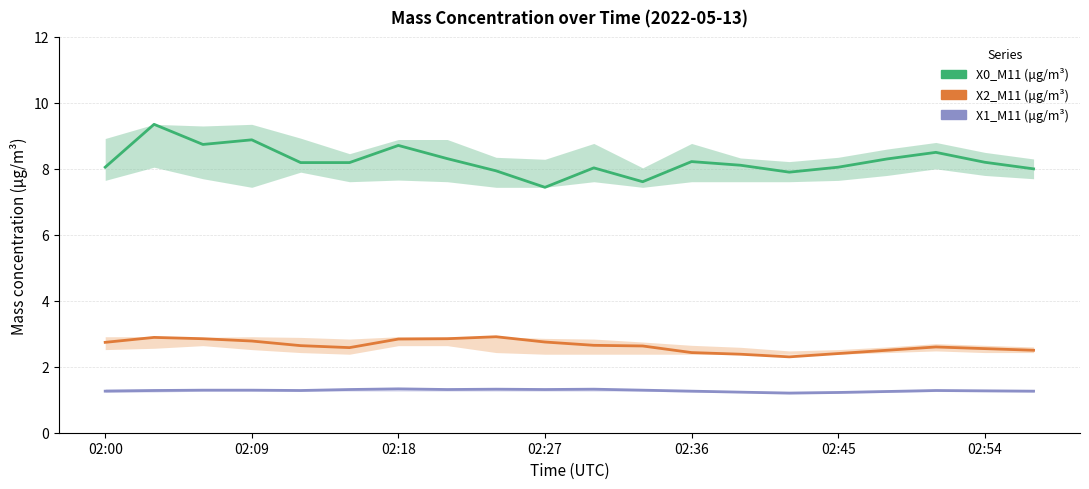

How many values in the X0_M11 (μg/m³) series exceed 8?

15